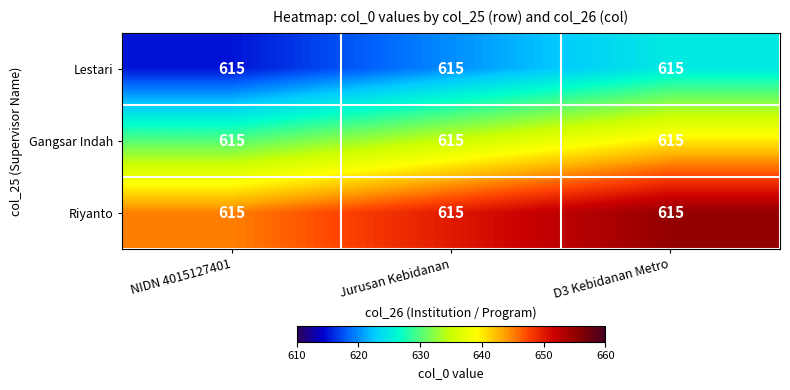

How many distinct data groups are displayed?

3